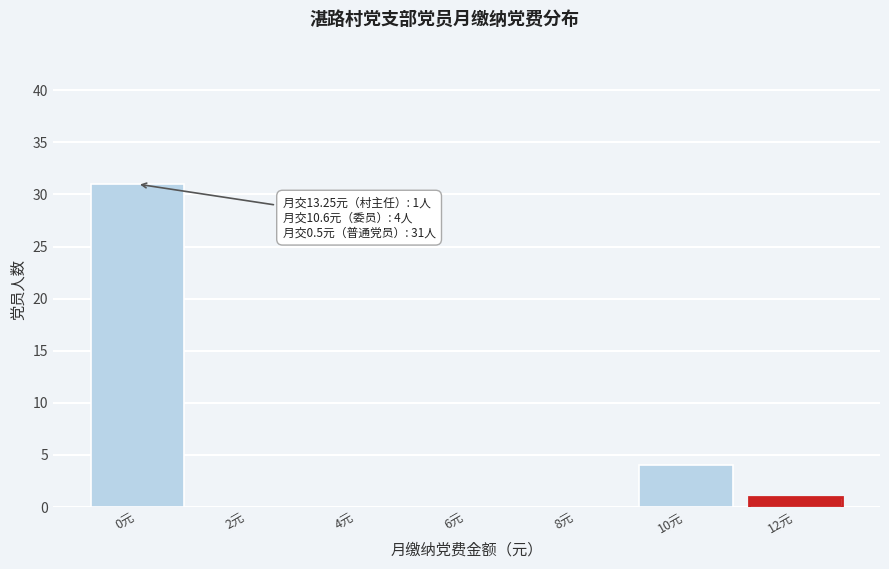

Reading left to right, list all the values displayed in this chart.

0元=31	2元=0	4元=0	6元=0	8元=0	10元=4	12元=1